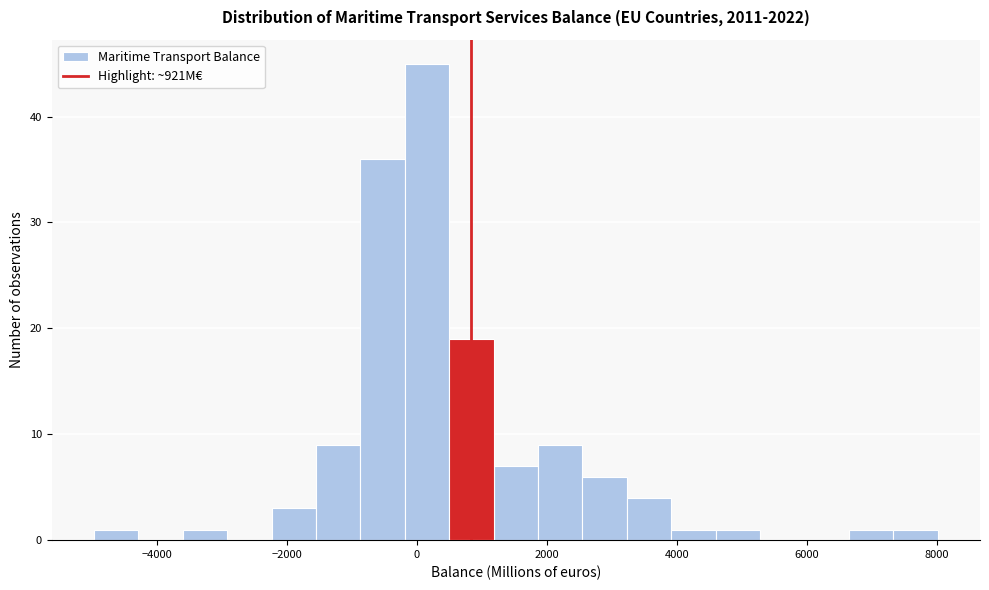

Around what value on the x-axis is the tallest bar? Give the approximate position of its centre, as read against the axis.

200